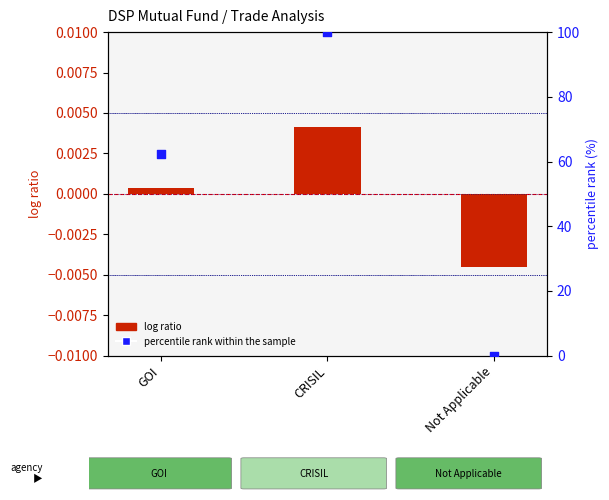

At how many categories does at least one series exceed 86?

1